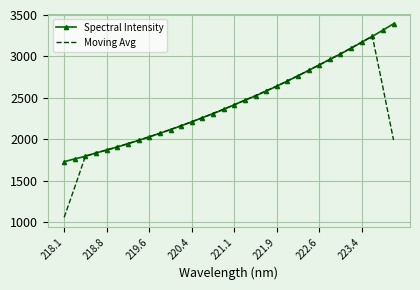

In Moving Avg, how many points are higher than both neighbors (excluding endpoints)?

1